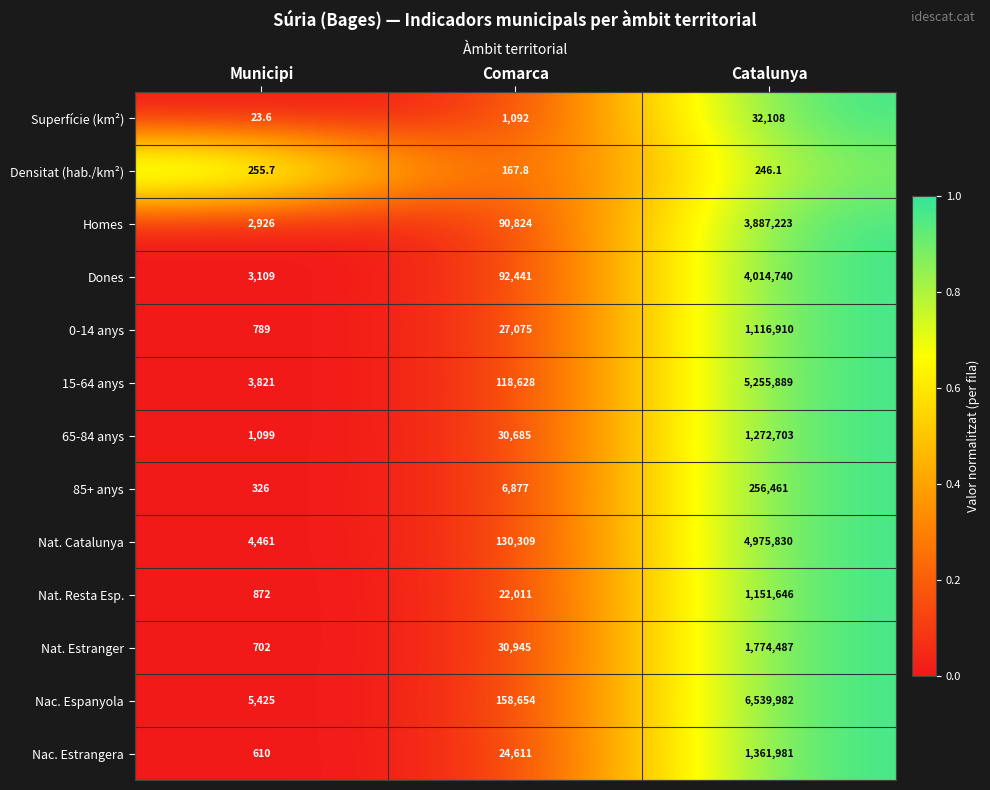

Is the value of Densitat (hab./km²) at Catalunya greater than the value of Nac. Estrangera at Catalunya?

No